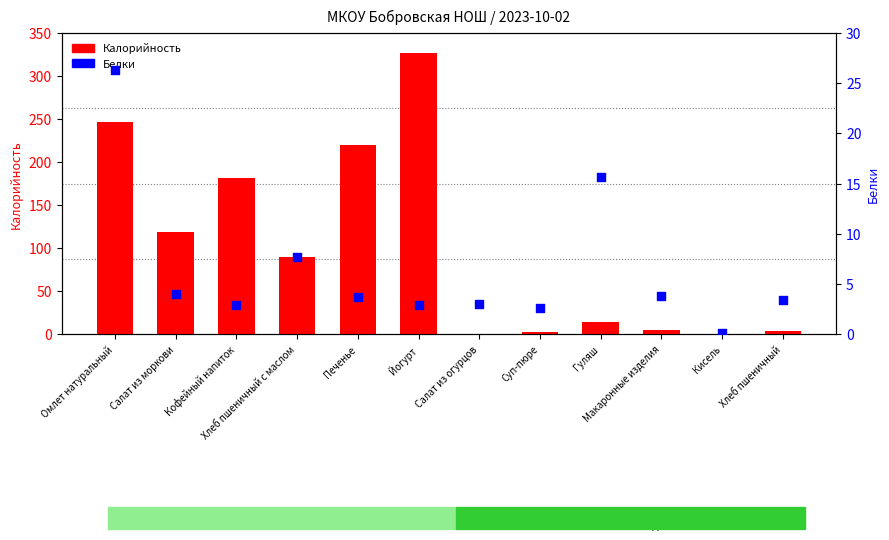

Which series reaches the maximum Y coordinate?

Калорийность